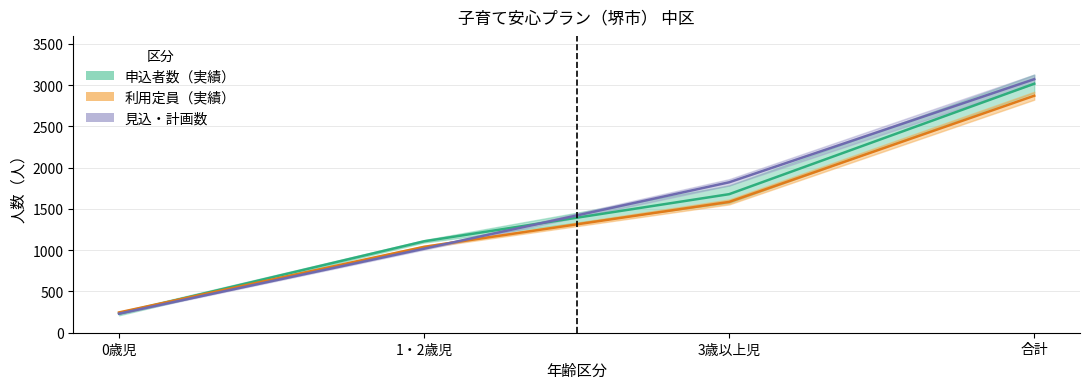

What is the value of the 利用定員（実績） point at the 1st from the left?

246.0